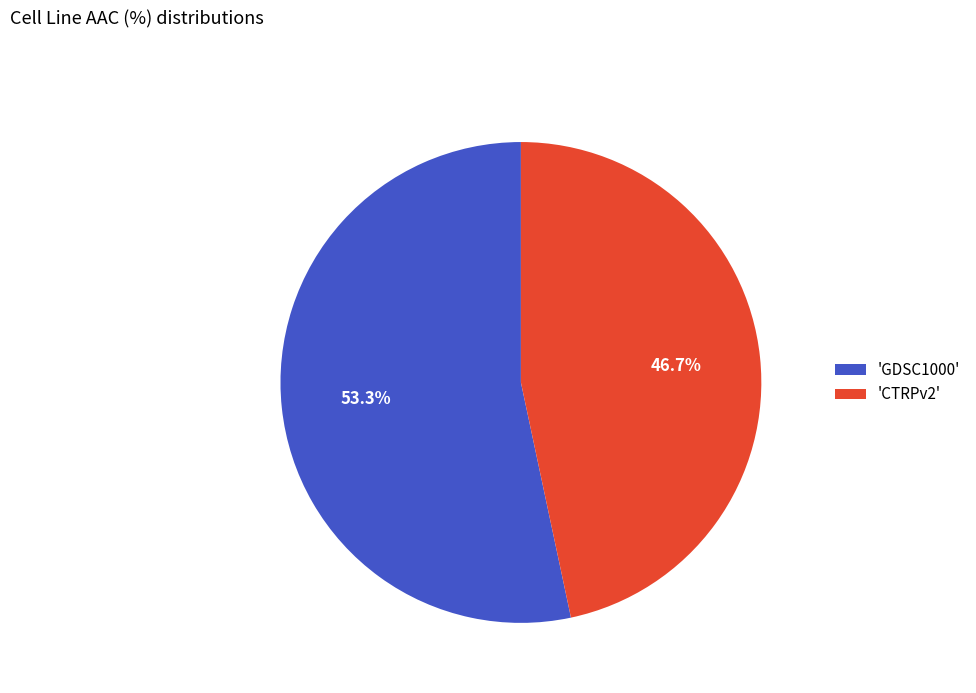

Approximately how many times larger is the value at 'GDSC1000' compared to 'CTRPv2'?

1.1